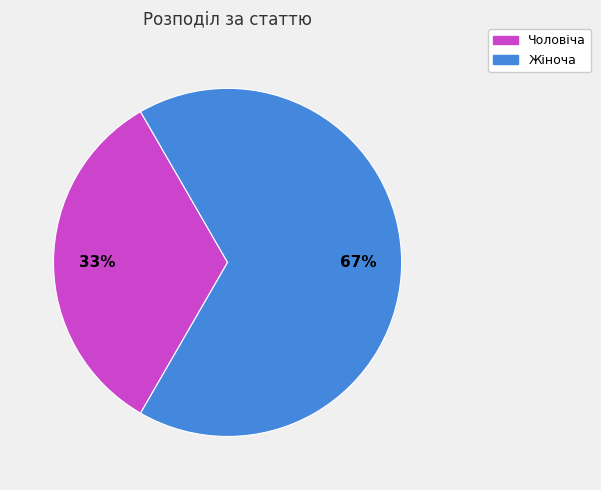

The Жіноча slice represents 67% of the pie. True or false?

True